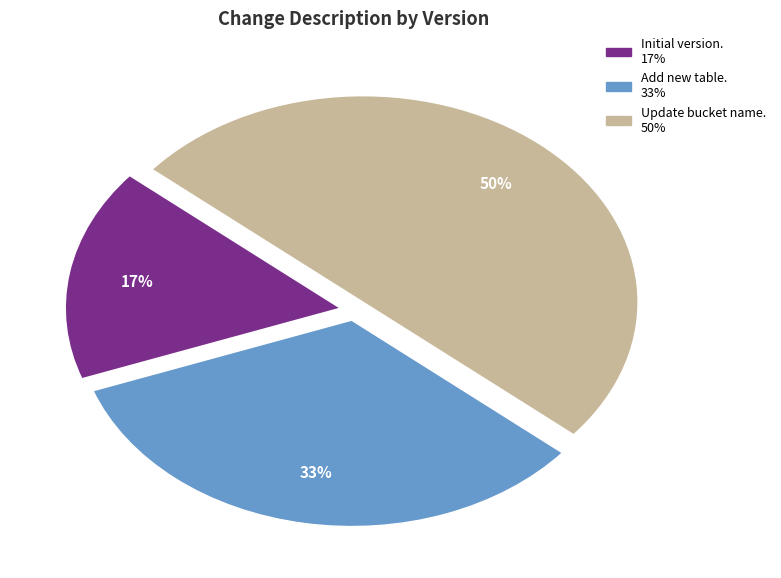

To the nearest percent, what portion does Add new table. represent?

33%